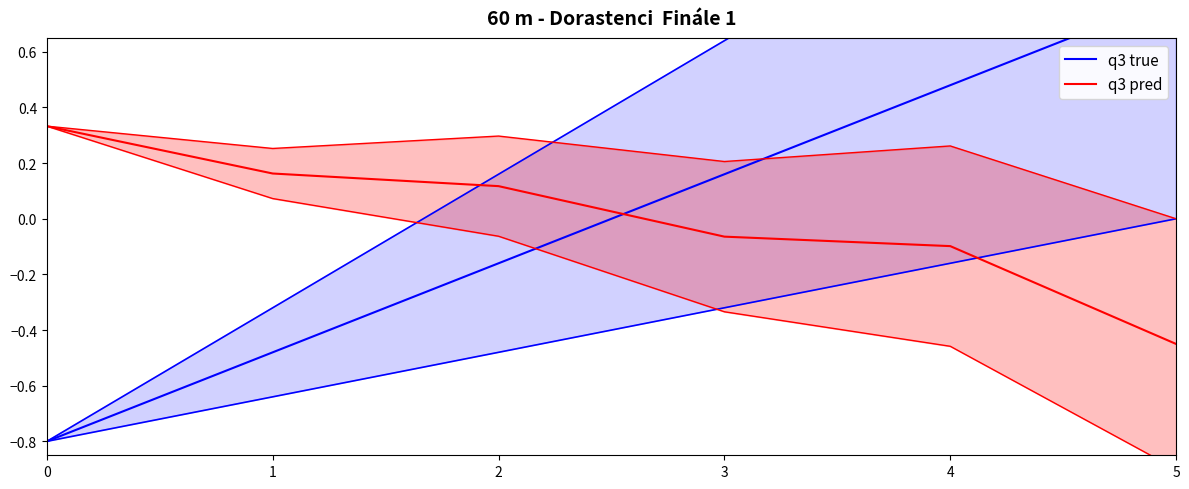

Reading left to right, what are all the values shown in this chart?

q3 true: 0=-0.8	1=-0.5	2=-0.2	3=0.2	4=0.5	5=0.8
q3 pred: 0=0.3	1=0.2	2=0.1	3=-0.1	4=-0.1	5=-0.4